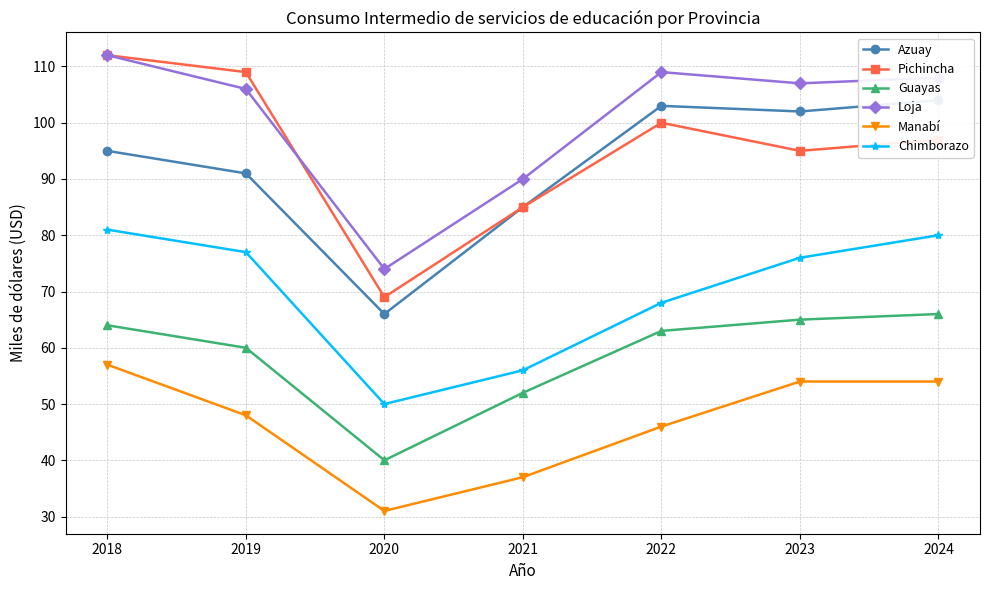

Count the number of data series in this chart.

6